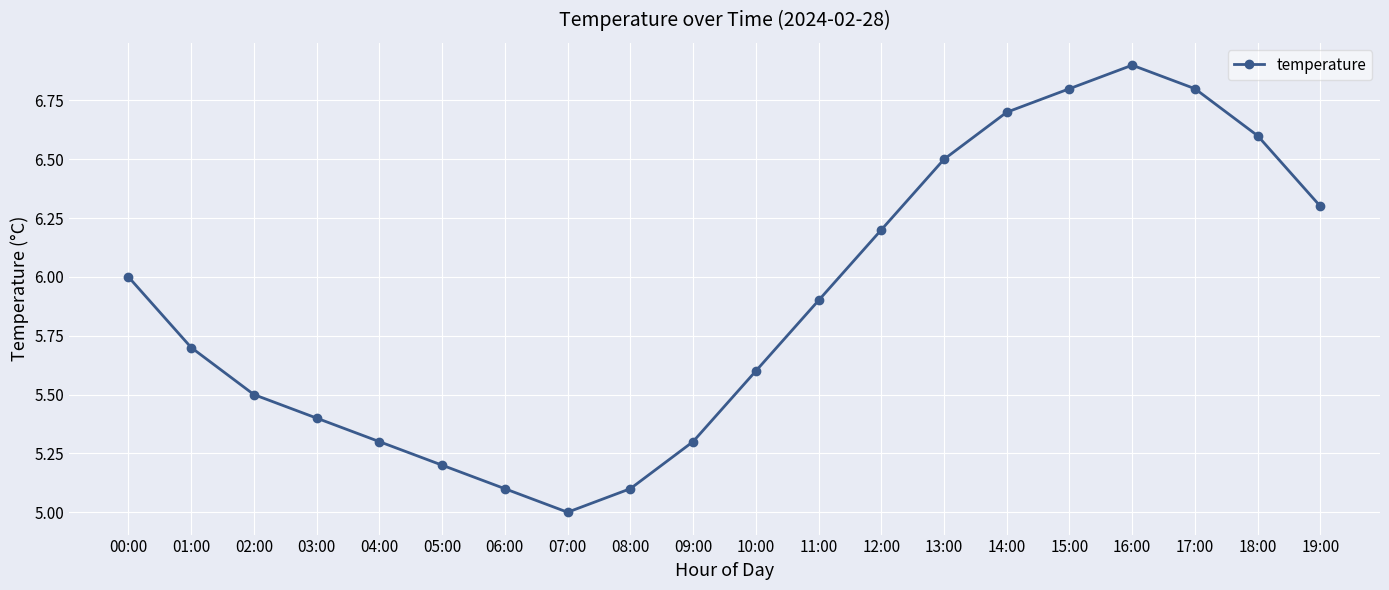

True or false: the data shows 5.7 at 01:00.

True